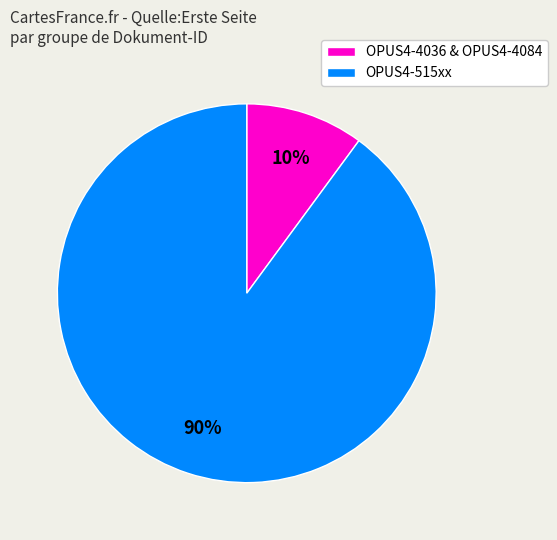

Combined, do OPUS4-4036 & OPUS4-4084 and OPUS4-515xx account for over 50%?

Yes